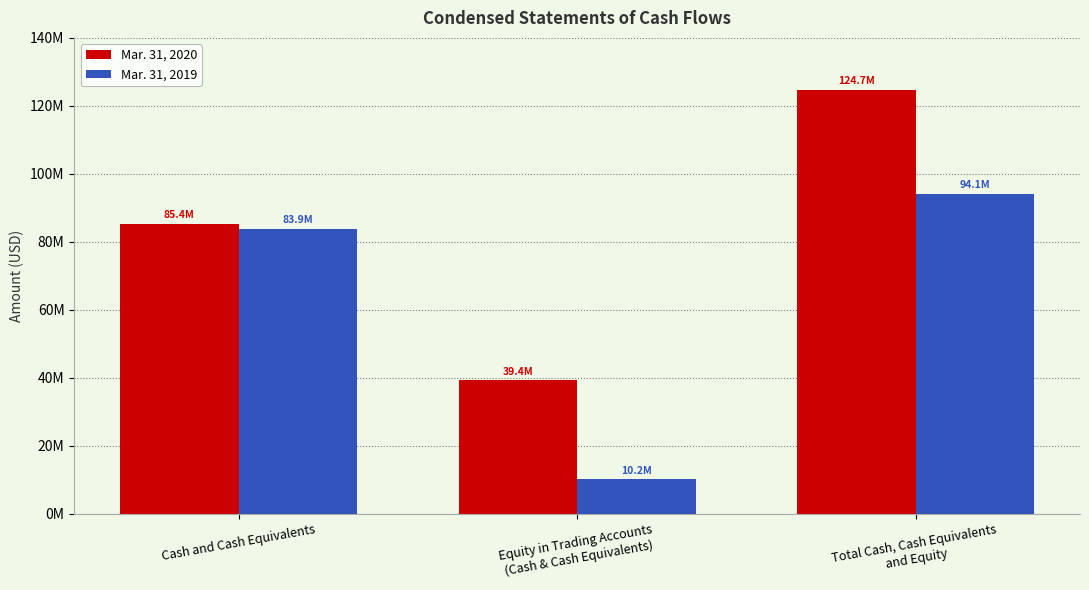

What is the label of the 3rd bar from the left?

Total Cash, Cash Equivalents
and Equity